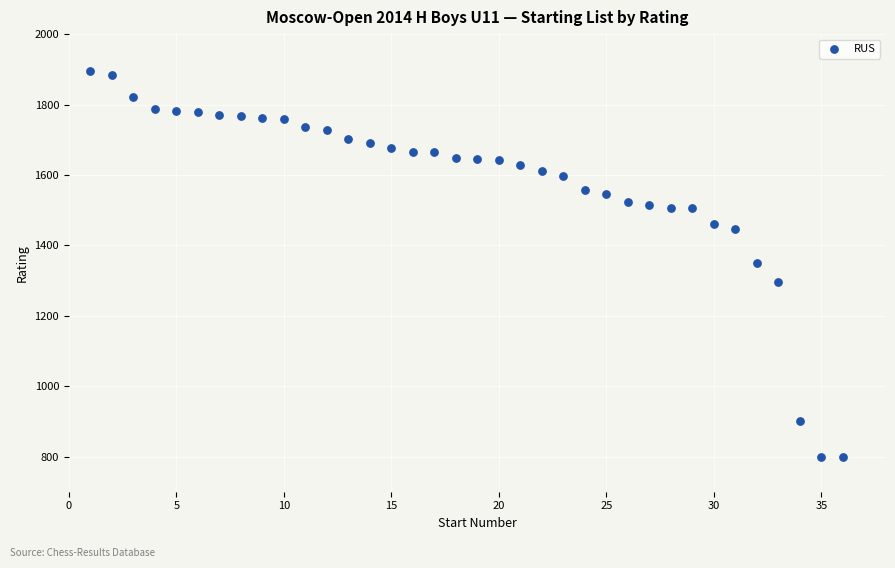

What is the range of Y values (max minus min)?

1094